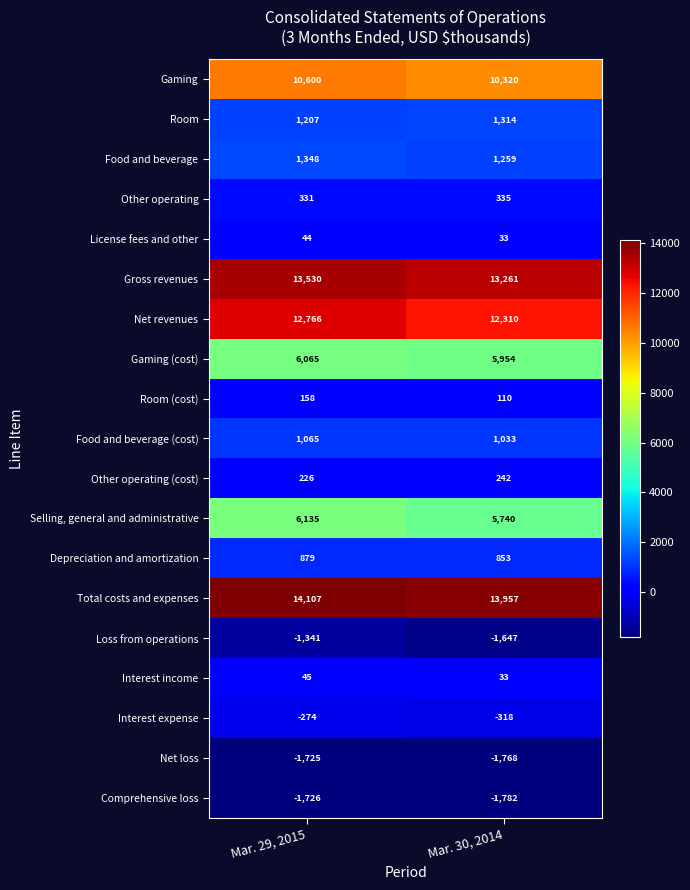

Which series has the largest range (max minus min)?

Net revenues